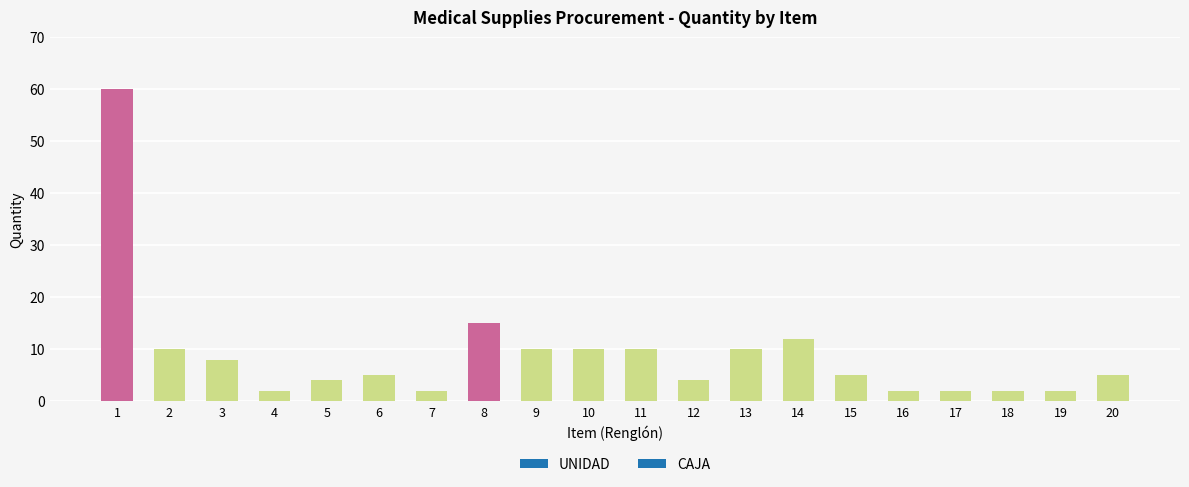

What is the greatest value displayed?

60